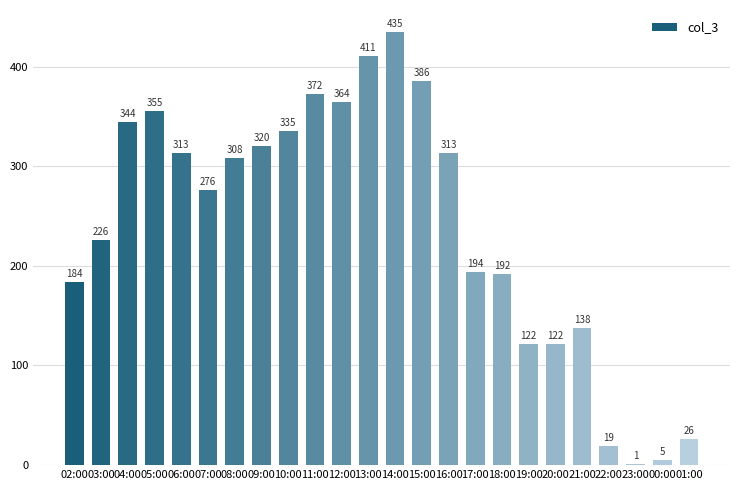

What is the sum of all values?

5761